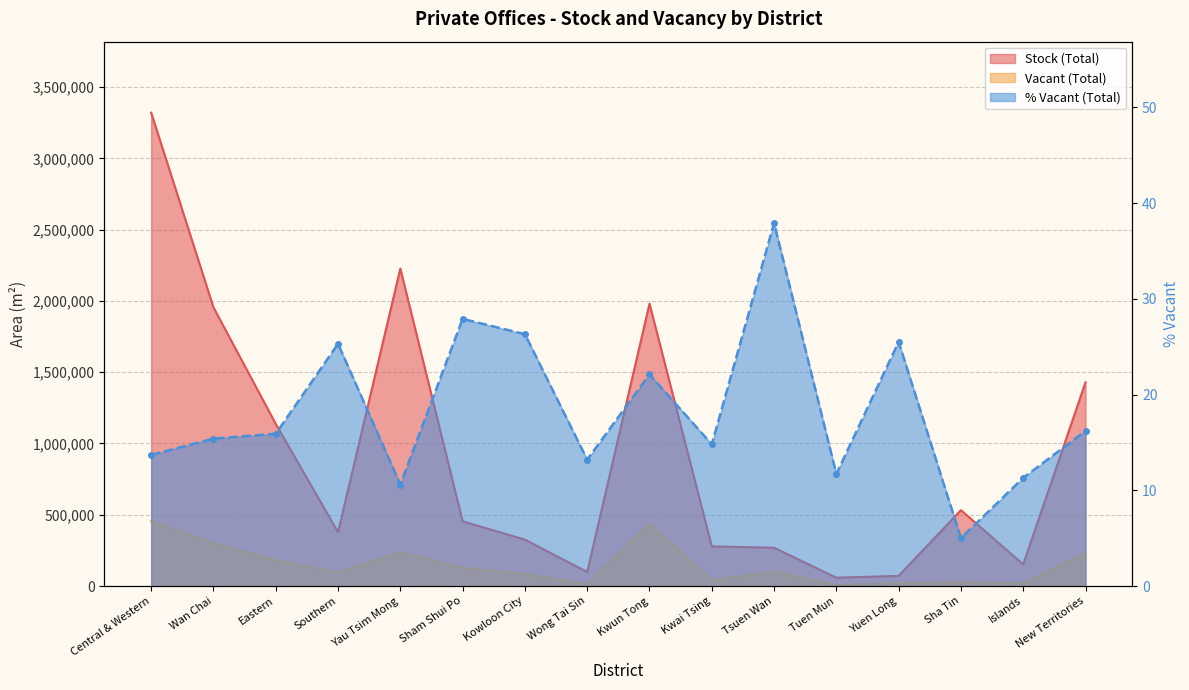

What are all the series names shown in the legend?

Stock (Total), Vacant (Total), % Vacant (Total)